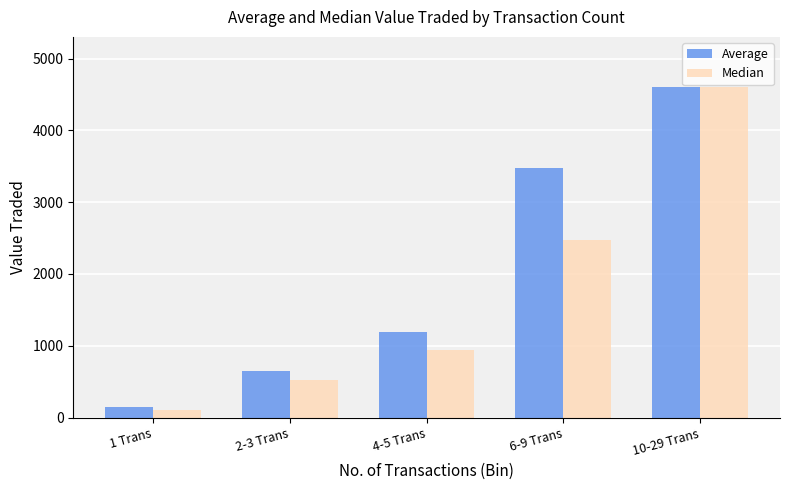

What is the sum of all Average values?

10079.0